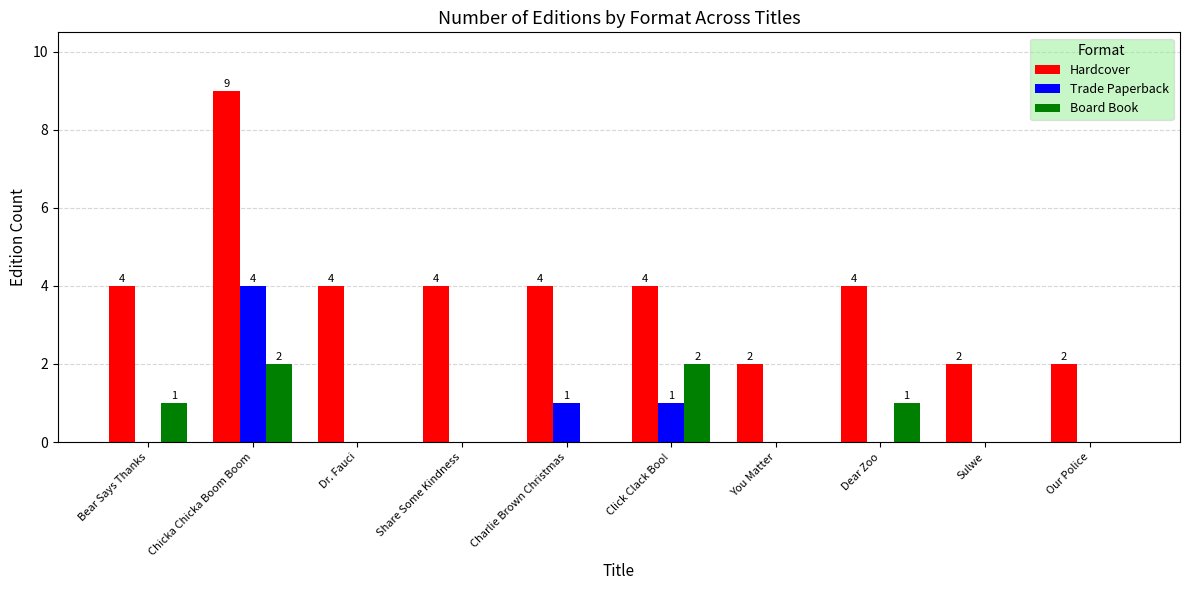

What is the approximate value of Hardcover at Chicka Chicka Boom Boom?

9